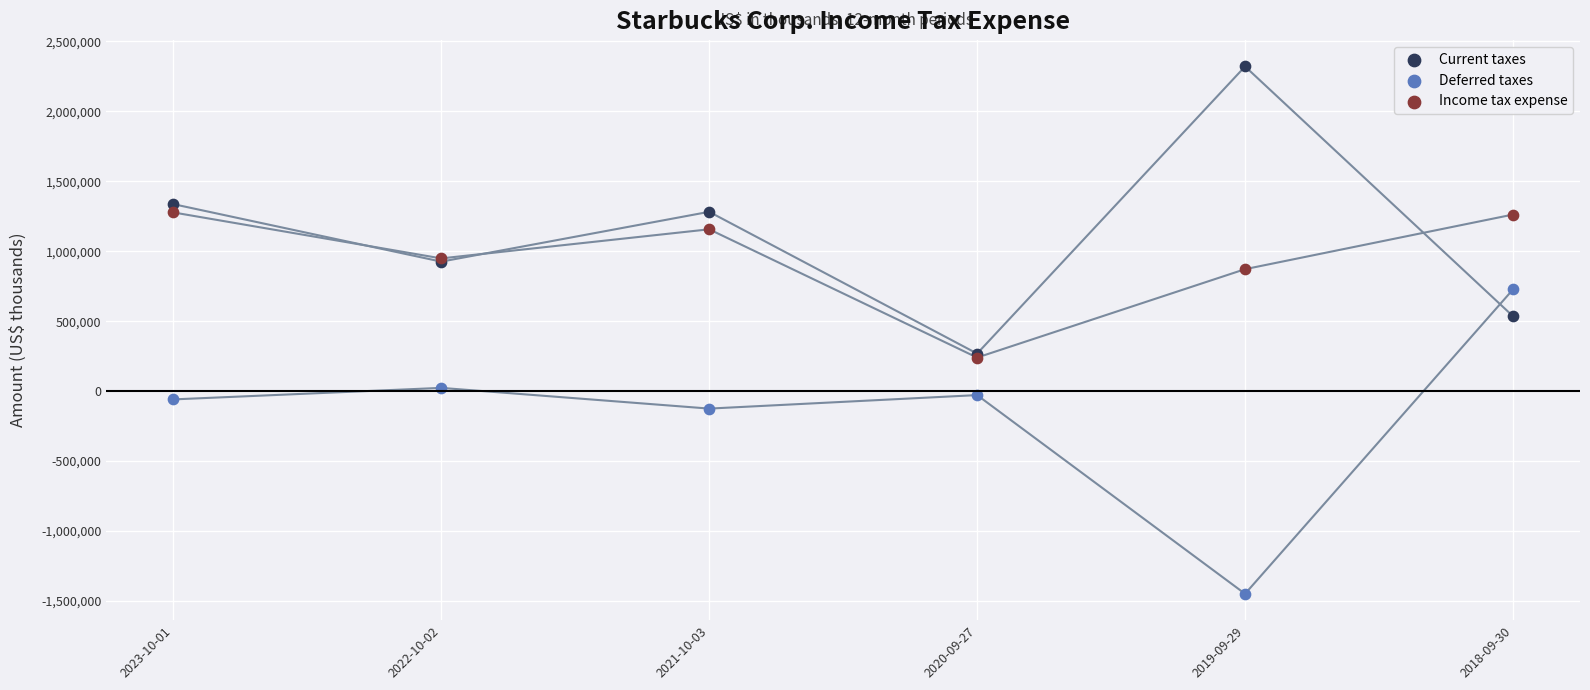

Across all series, what Y value is closest to 435800?

535200